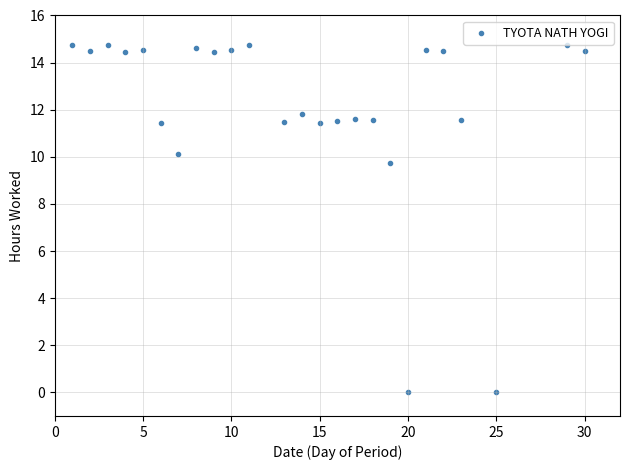

What is the range of X values (max minus min)?

29.0